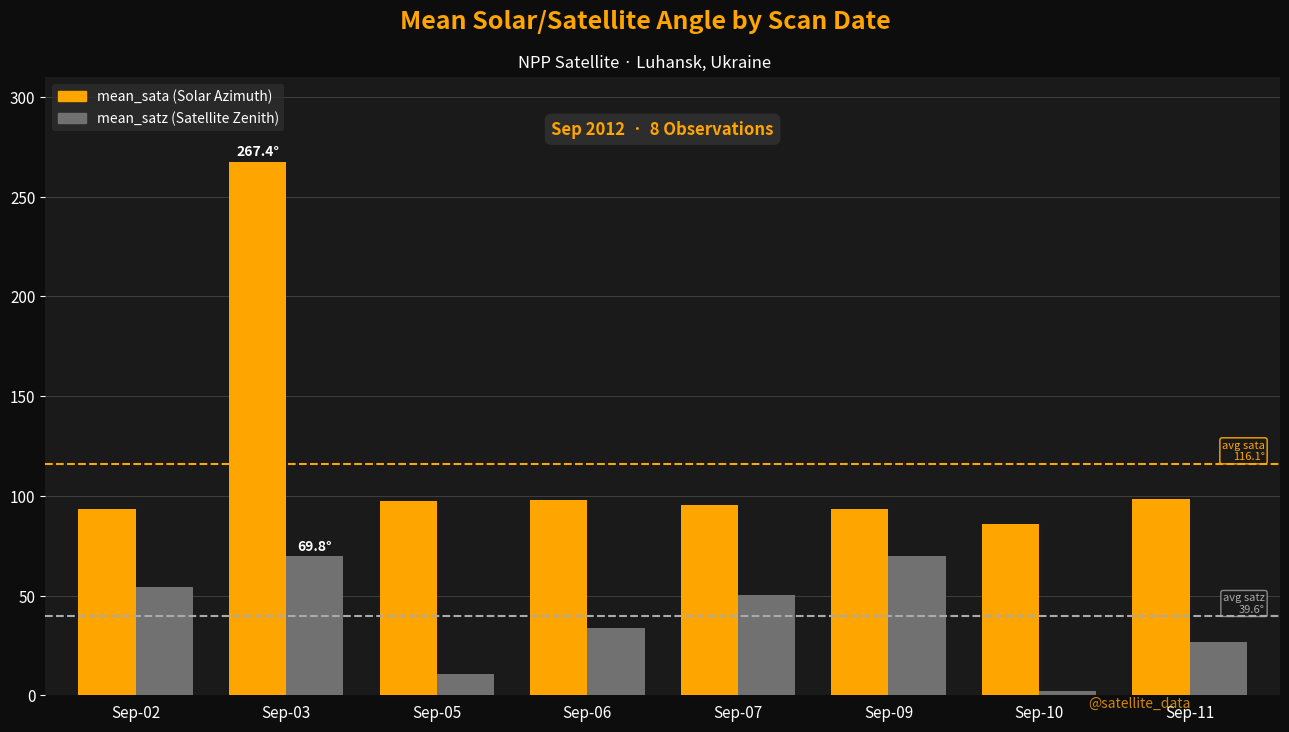

What is the difference between the highest and lowest values at Sep-07?

45.0